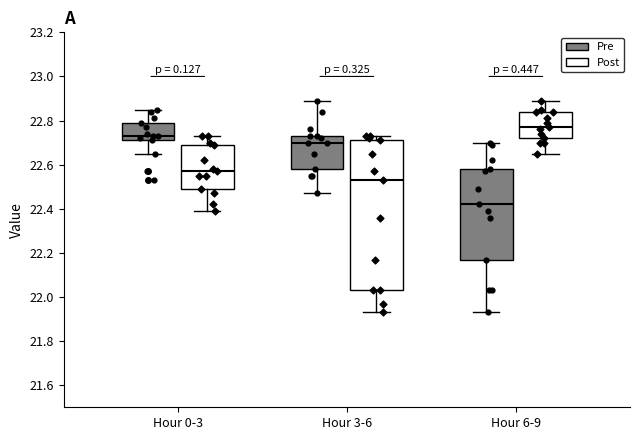

Reading left to right, transcribe this box plot: for each box, give where its median line is, the range the box spans, and where its two whiskers end, as read against the y-axis. The values are not printed on the chart, so give them approximately, as read against the axis.

Hour 0-3 (Pre): median 22.74, box 22.72 to 22.80, whiskers 22.66 to 22.86
Hour 0-3 (Post): median 22.58, box 22.50 to 22.70, whiskers 22.40 to 22.74
Hour 3-6 (Pre): median 22.70, box 22.58 to 22.74, whiskers 22.48 to 22.90
Hour 3-6 (Post): median 22.54, box 22.04 to 22.72, whiskers 21.94 to 22.74
Hour 6-9 (Pre): median 22.42, box 22.18 to 22.58, whiskers 21.94 to 22.70
Hour 6-9 (Post): median 22.78, box 22.72 to 22.84, whiskers 22.66 to 22.90